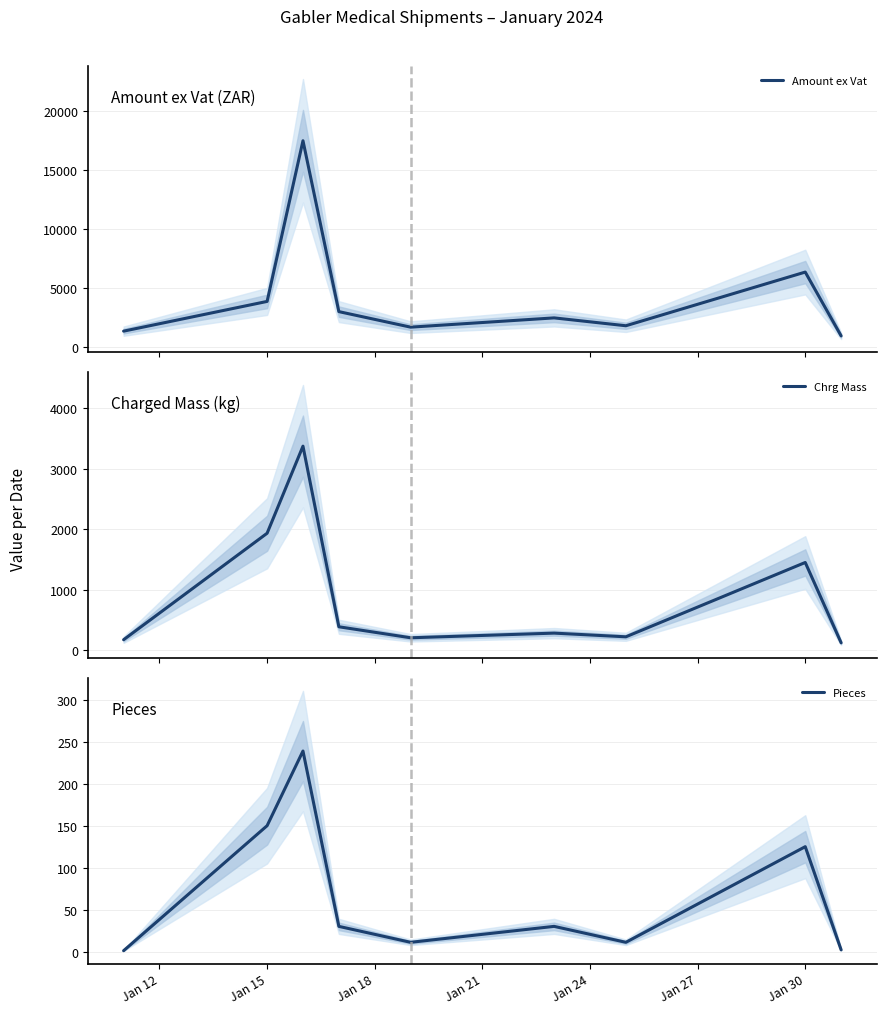

At which label is Pieces closest to 120?

Jan 30